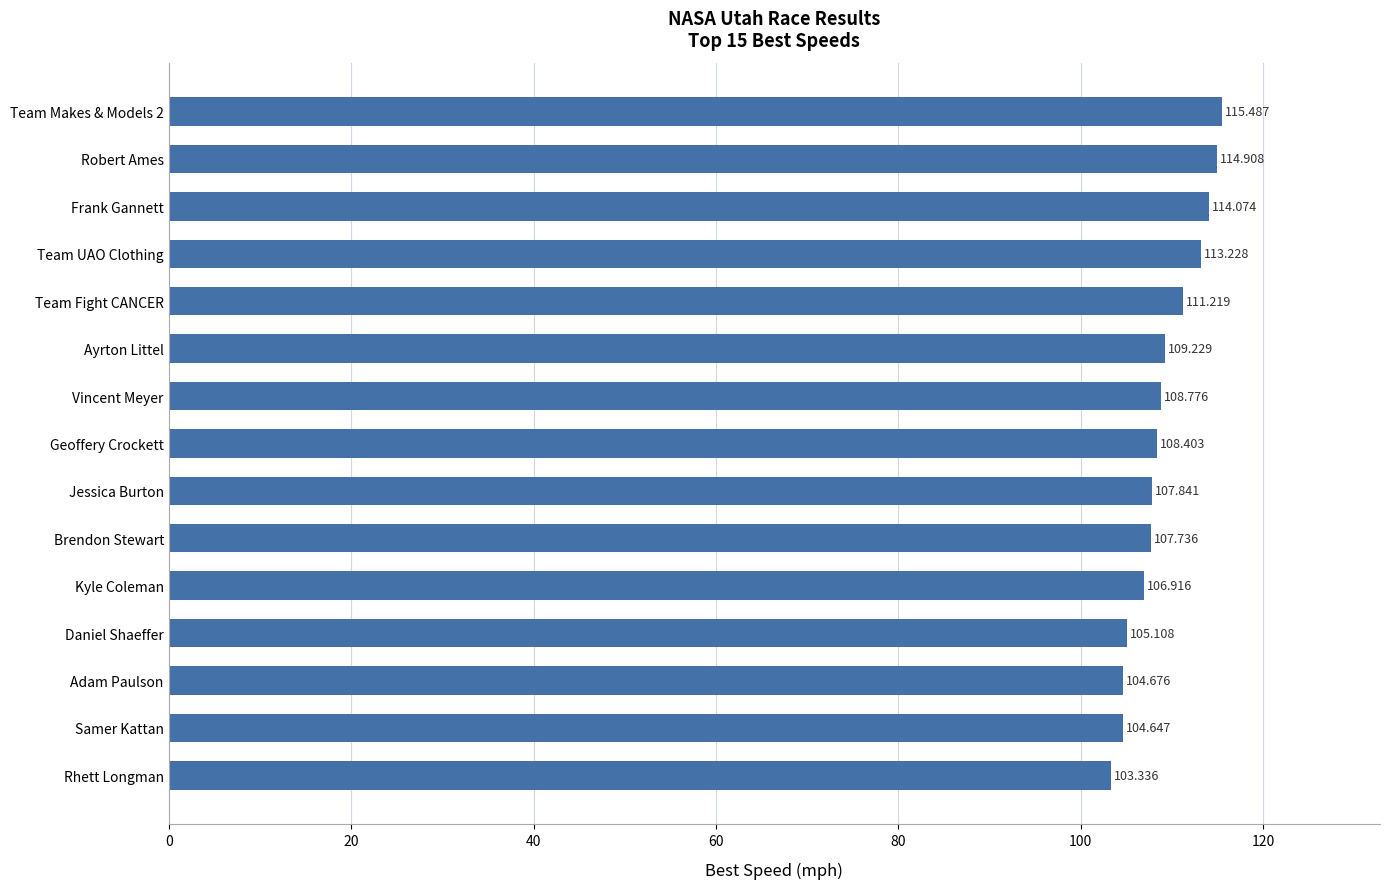

Which category has the lowest value across all series?

Rhett Longman